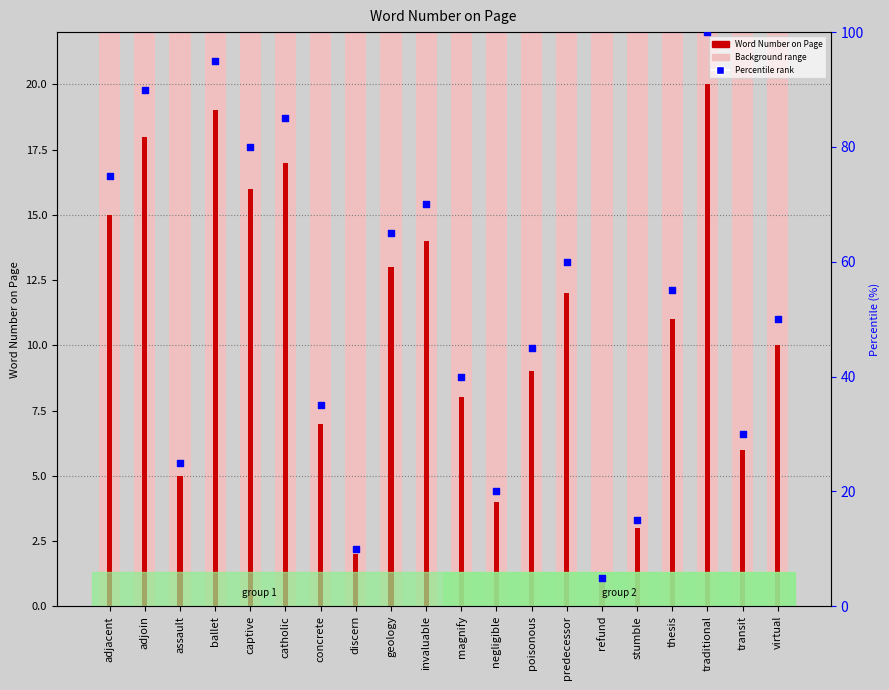

Is the value of Percentile rank within sample at virtual greater than the value of Word Number on Page at refund?

Yes